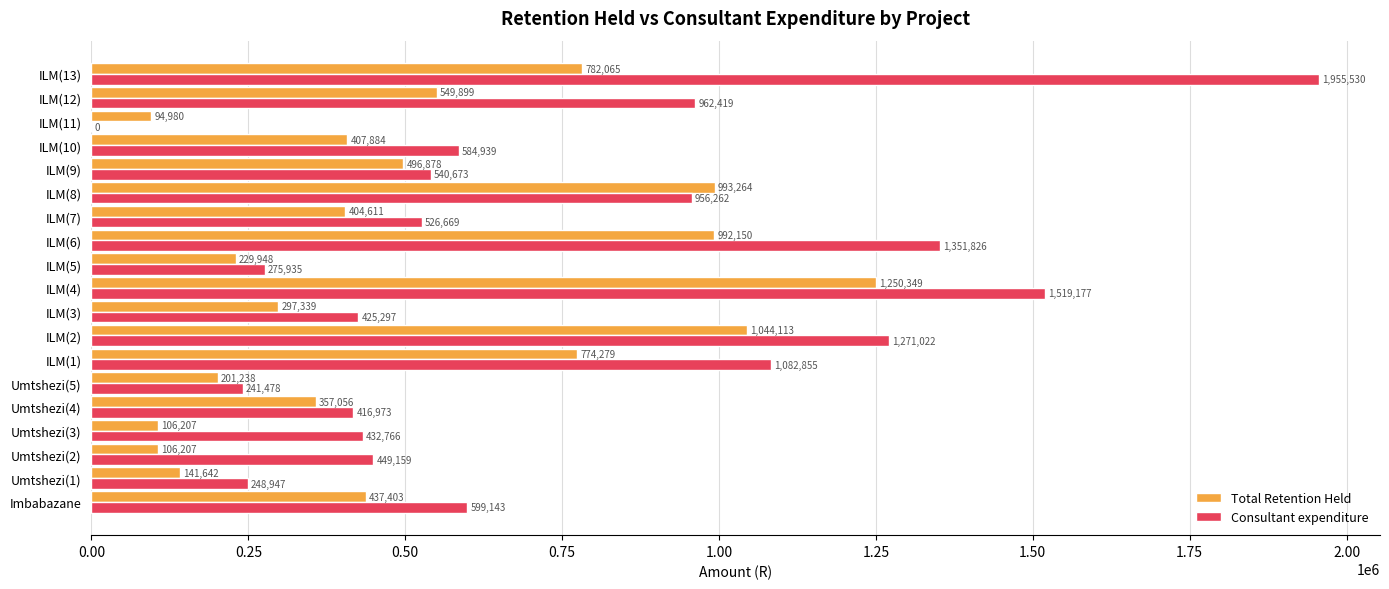

How many data points does each series have?

19